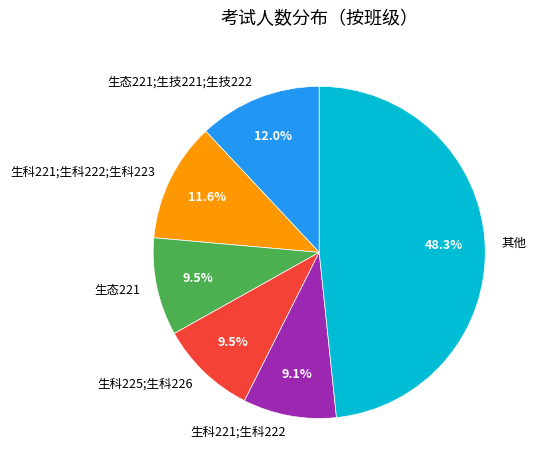

Is there any slice that represents more than half of the pie?

No